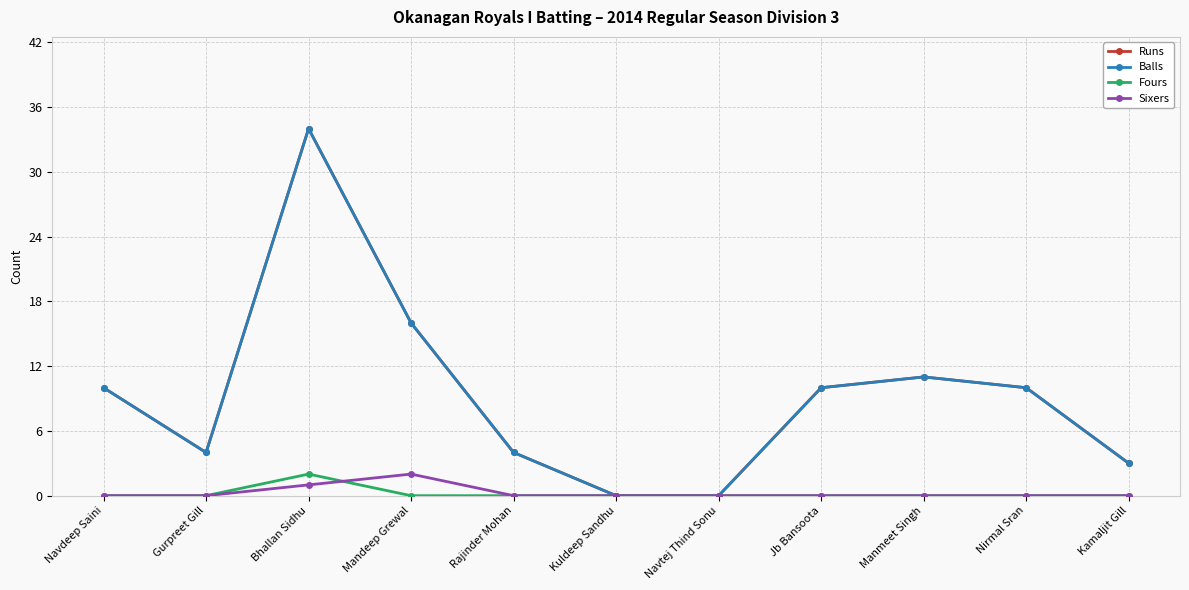

Where is the first local maximum for Fours?

Bhallan Sidhu